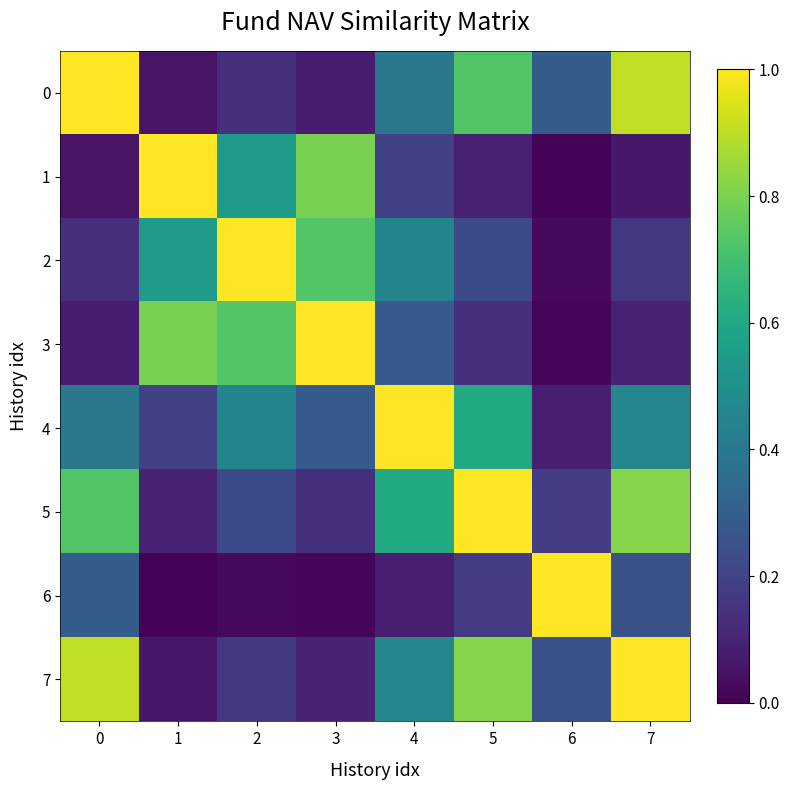

Which series has the widest spread of values?

1